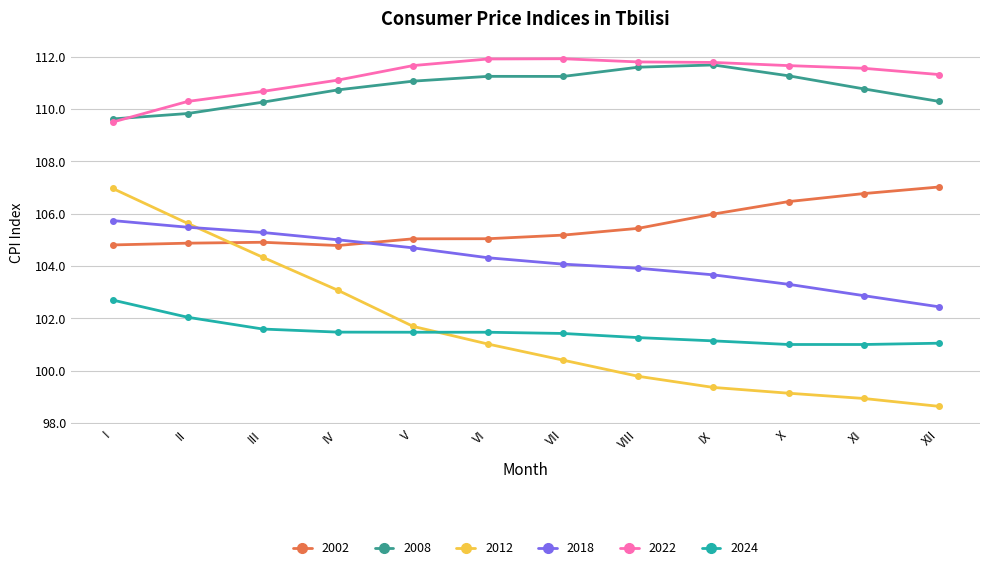

Is the value of 2018 at I greater than the value of 2024 at VIII?

Yes